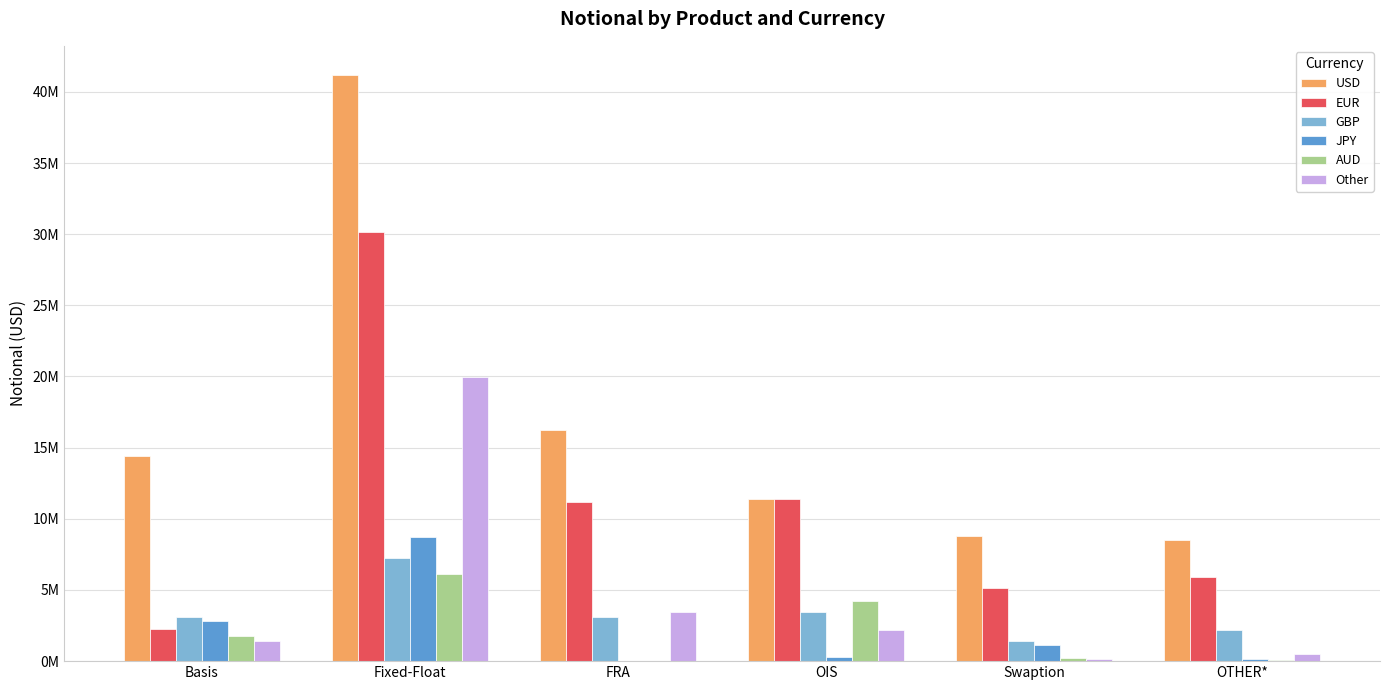

What is the sum of all JPY values?

13185608